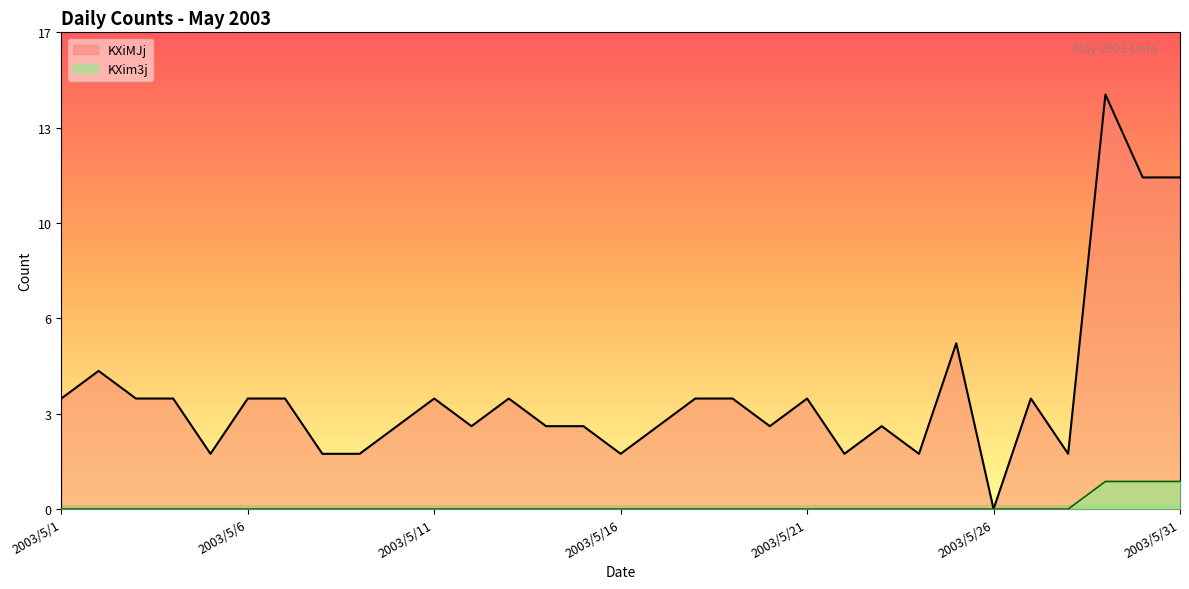

Where is the first local minimum for KXiMJj?

2003/5/5